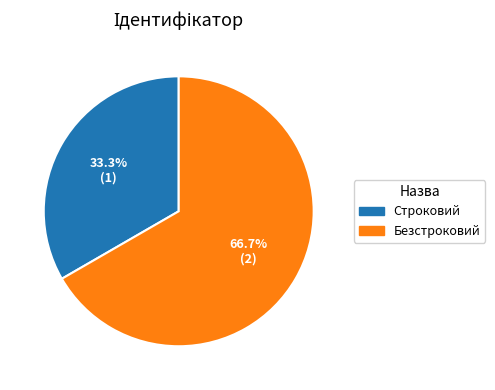

Does Строковий represent more than half of the total?

No